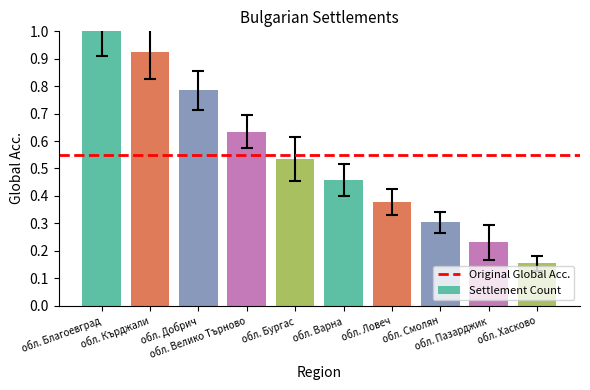

What is the greatest value displayed?

1.0